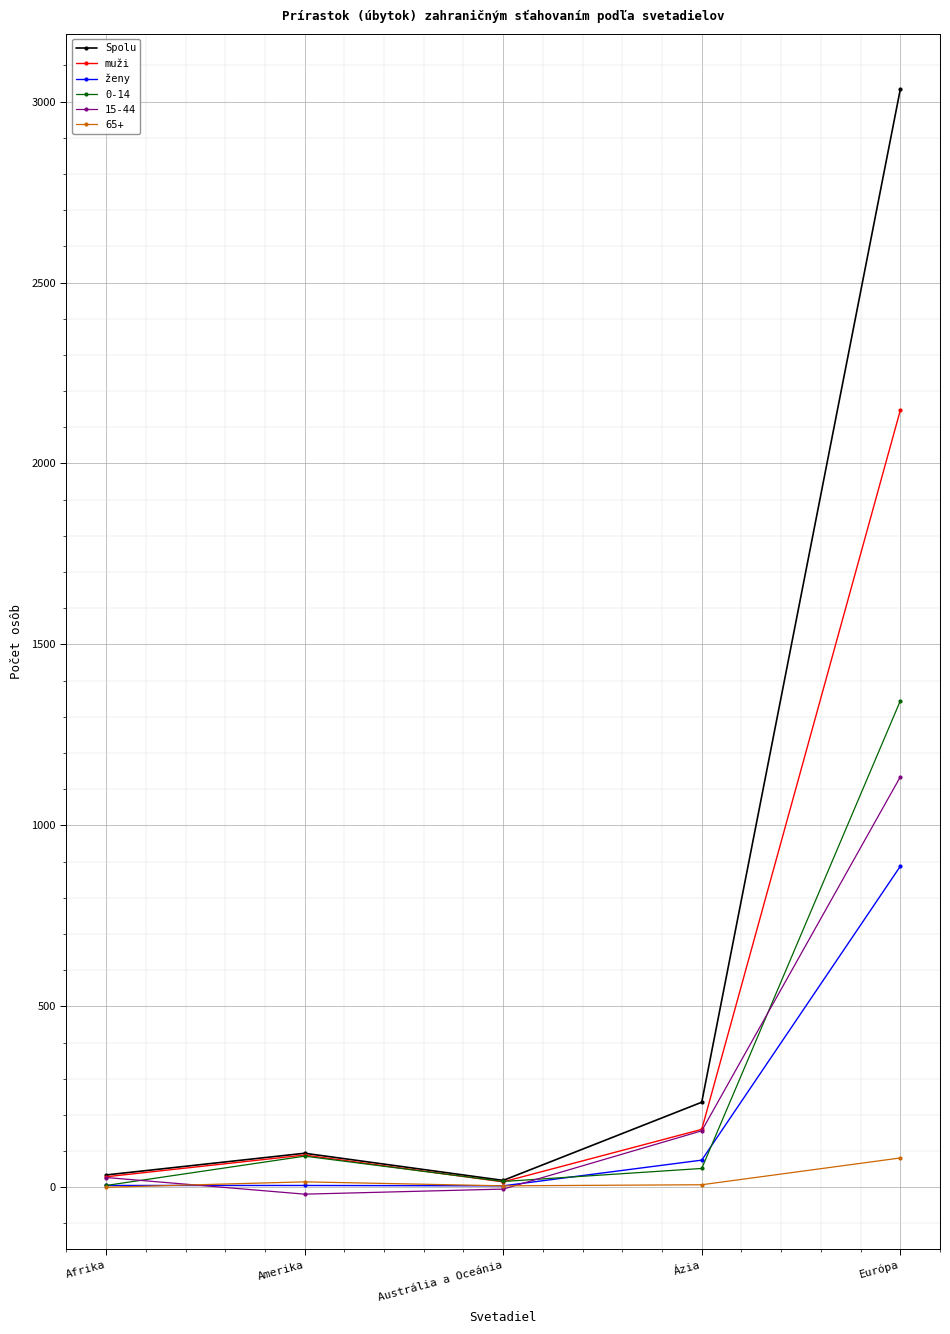

How many values in the Spolu series are below 94?

2